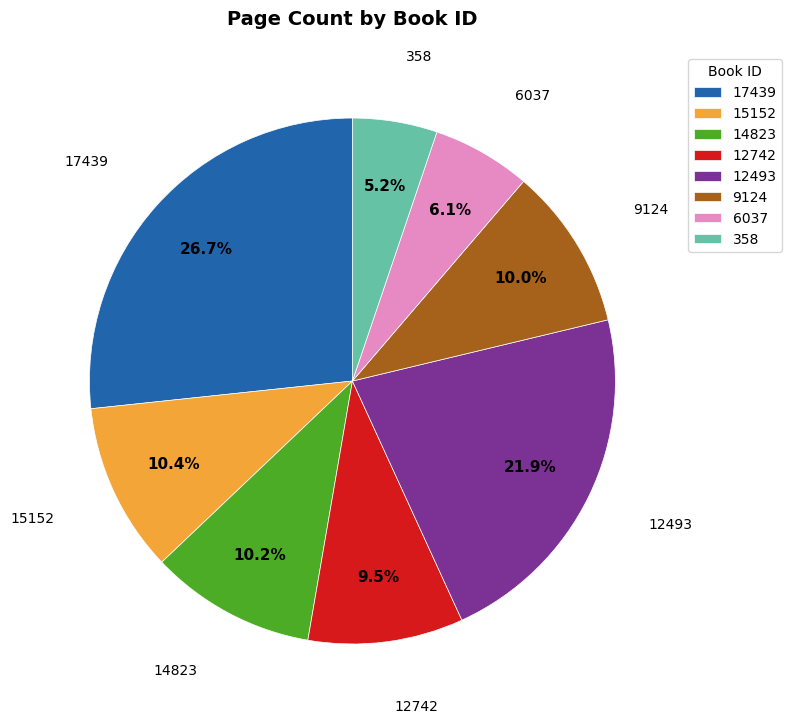

Which category has the smallest portion of the pie?

358